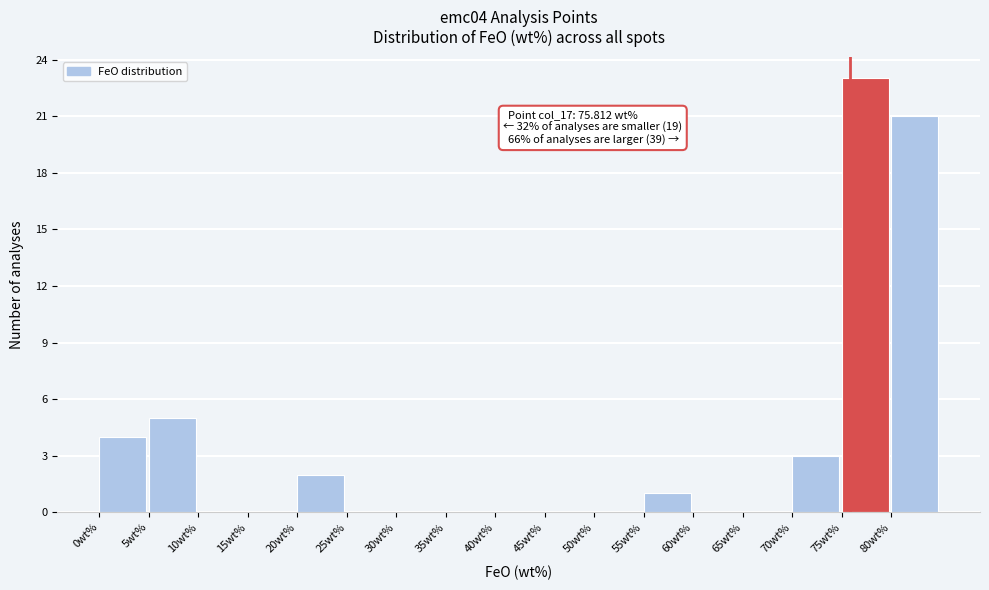

Over which range of the x-axis is the bar tallest?

75 to 80